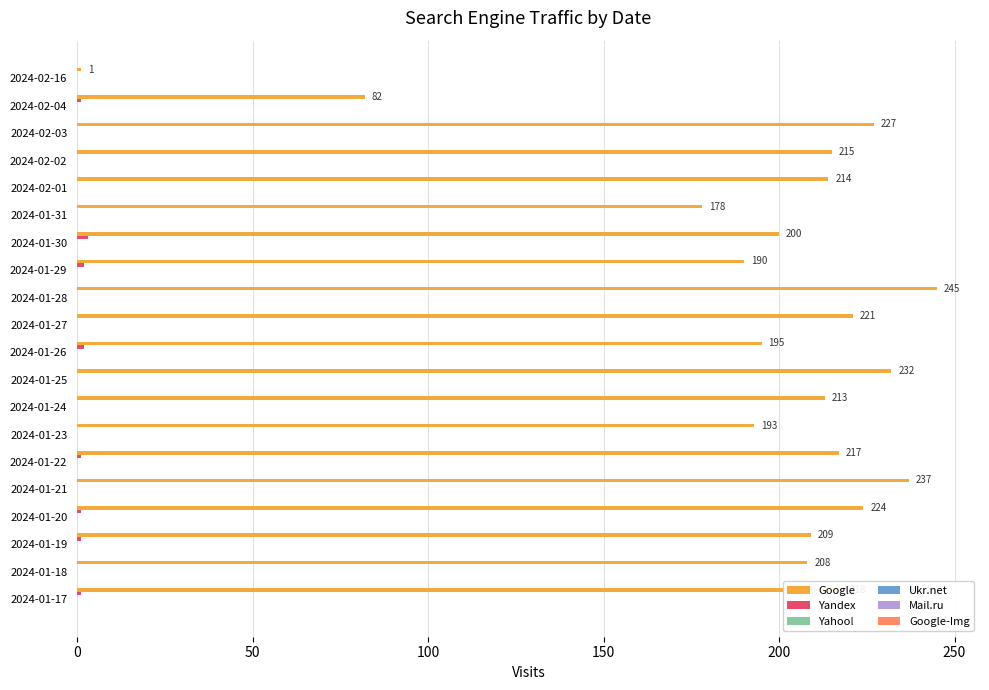

Which series has the largest total across all categories?

Google